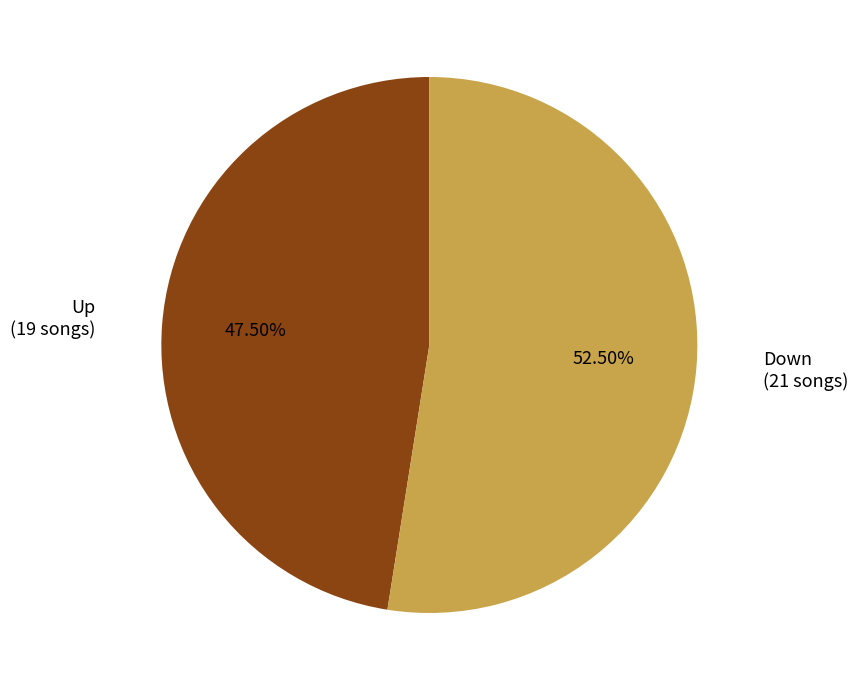

Is there any slice that represents more than half of the pie?

Yes